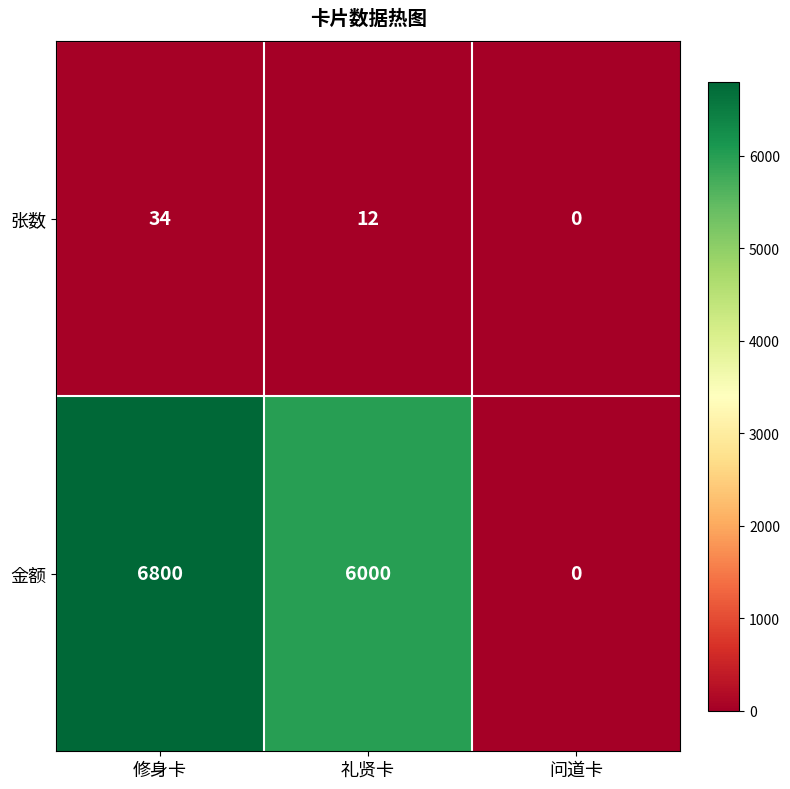

Count the number of data series in this chart.

2